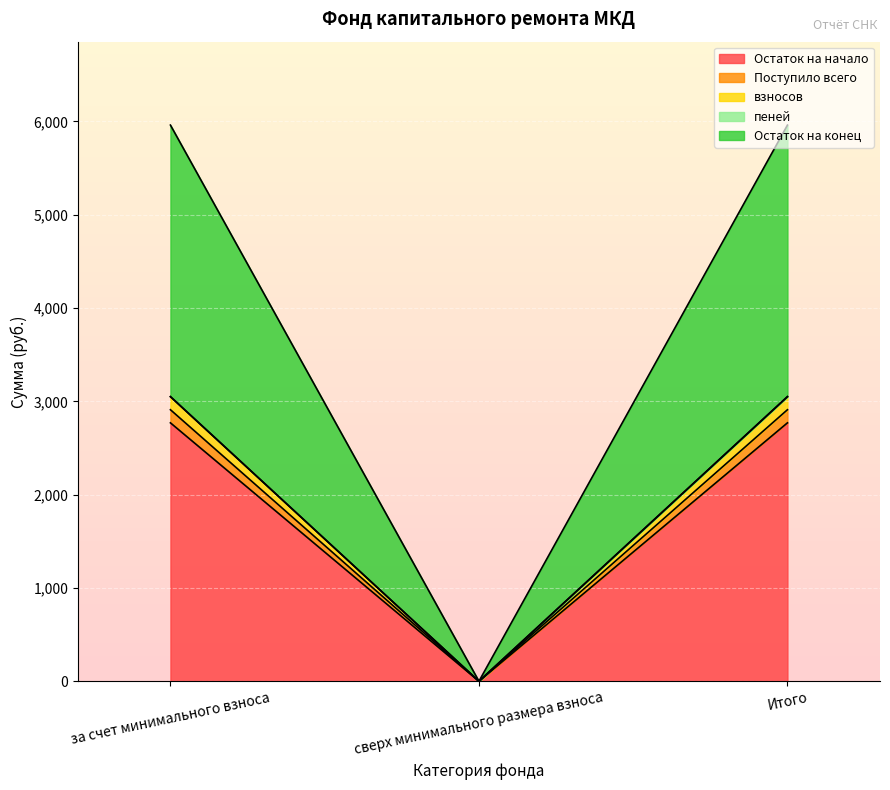

The value of Остаток на начало at сверх минимального размера взноса is -1528.8. True or false?

False